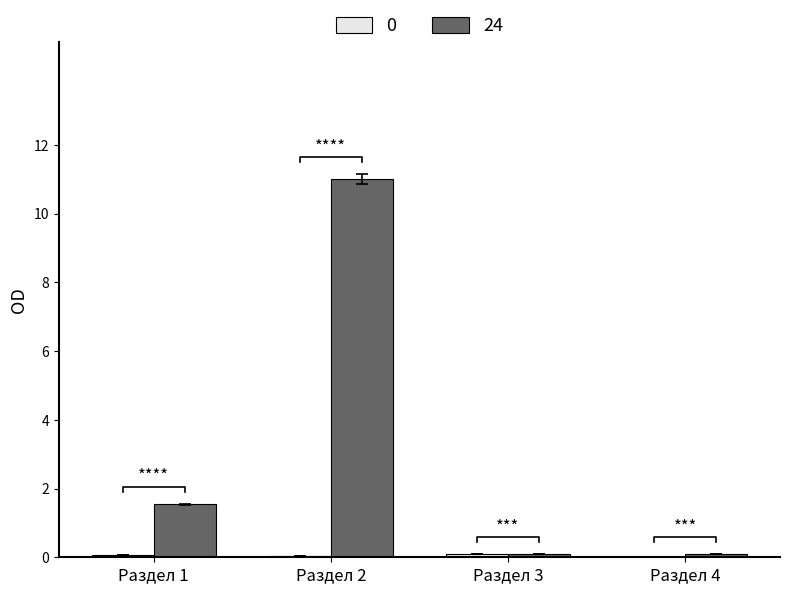

Reading right to left, list all the values displayed in this chart.

0: 0.0	0.1	0.0	0.1
24: 0.1	0.1	11.0	1.5